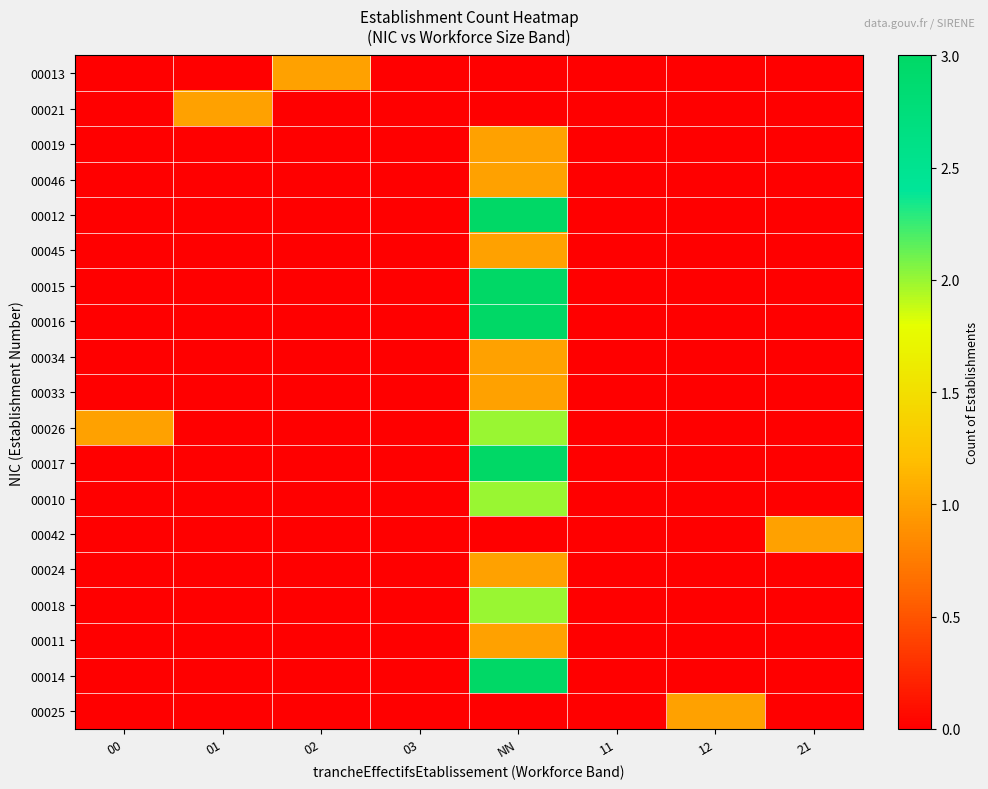

Which series has the largest total across all categories?

00012